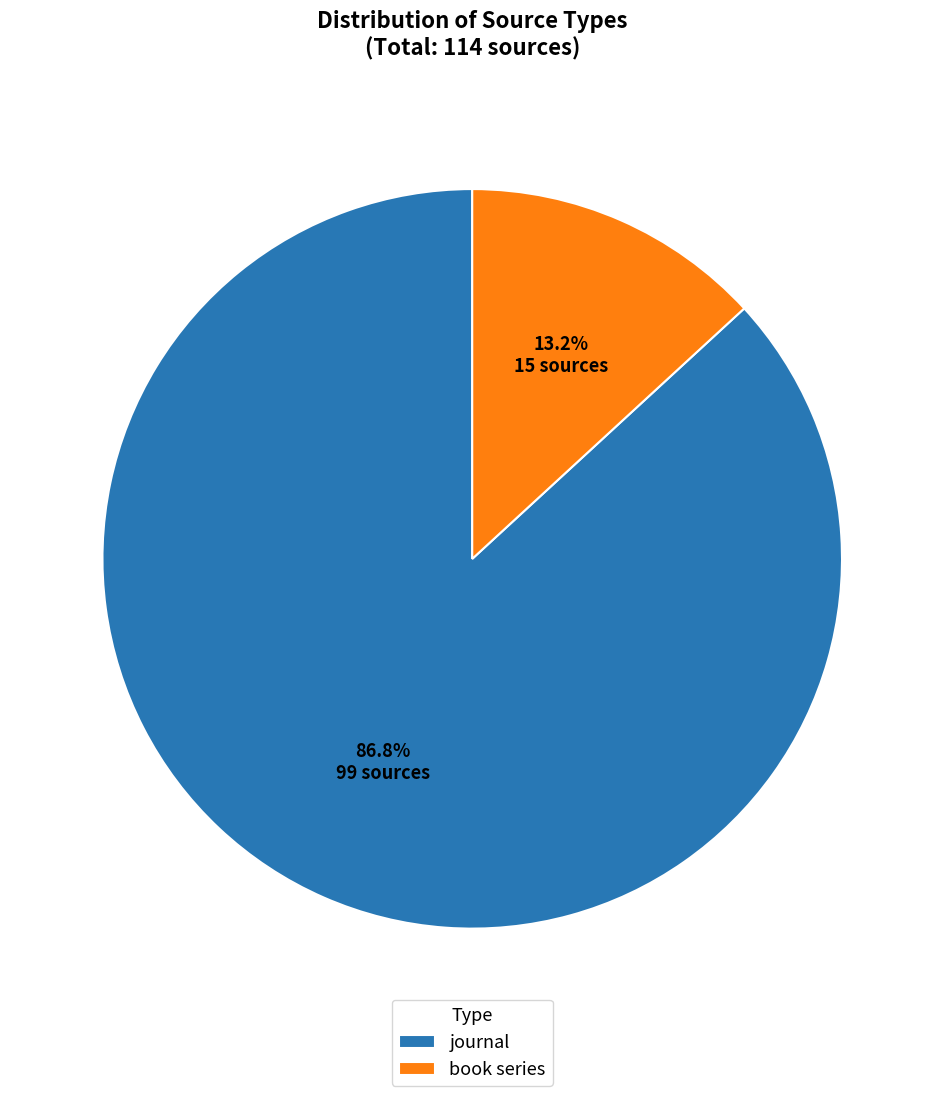

What percentage is the journal slice, to the nearest percent?

87%